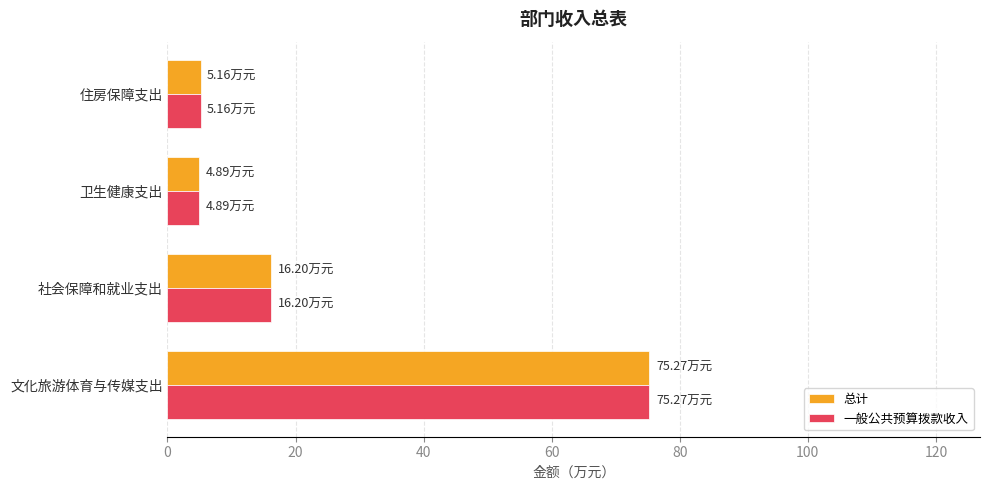

Which label corresponds to the largest value in the chart?

文化旅游体育与传媒支出